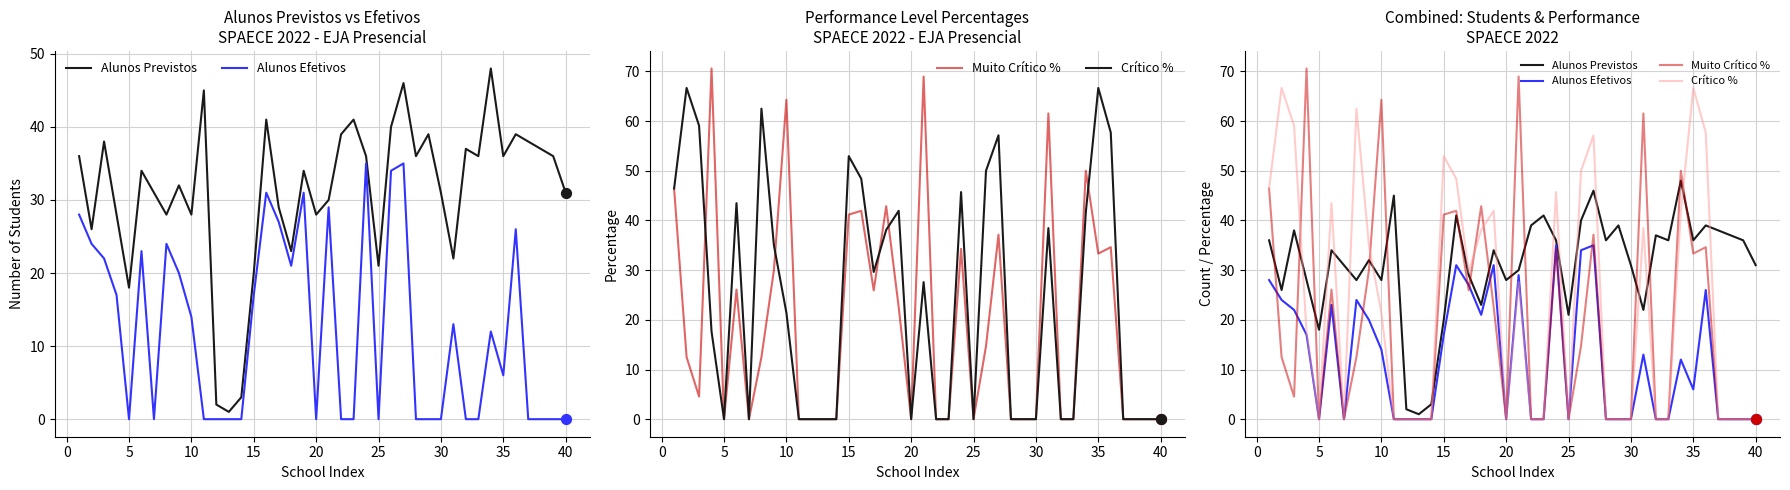

At how many categories does at least one series exceed 2?

38